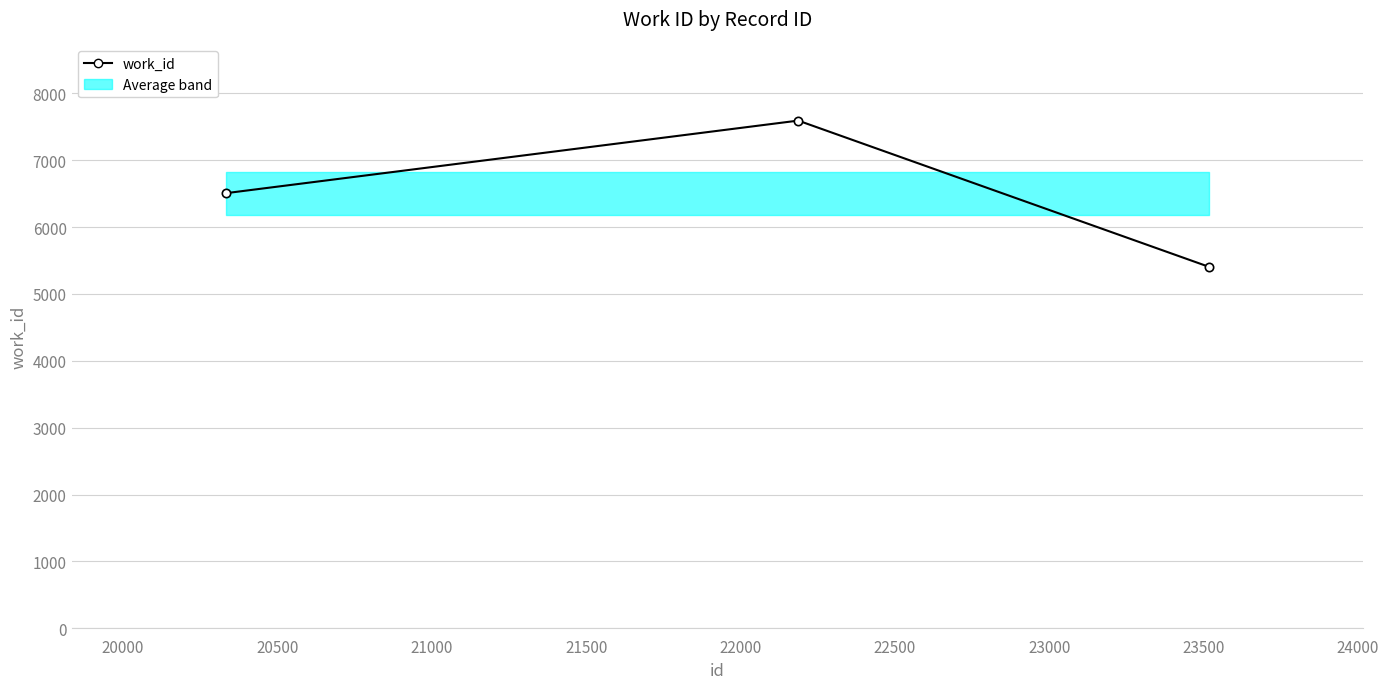

Does the chart display data point markers on the line(s)?

Yes